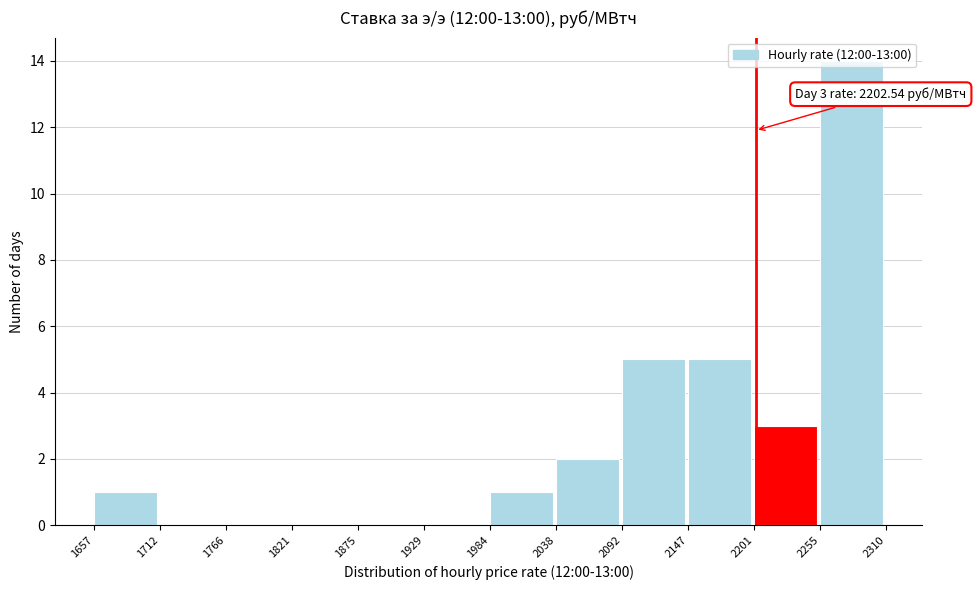

Over which range of the x-axis is the bar tallest?

2255 to 2310